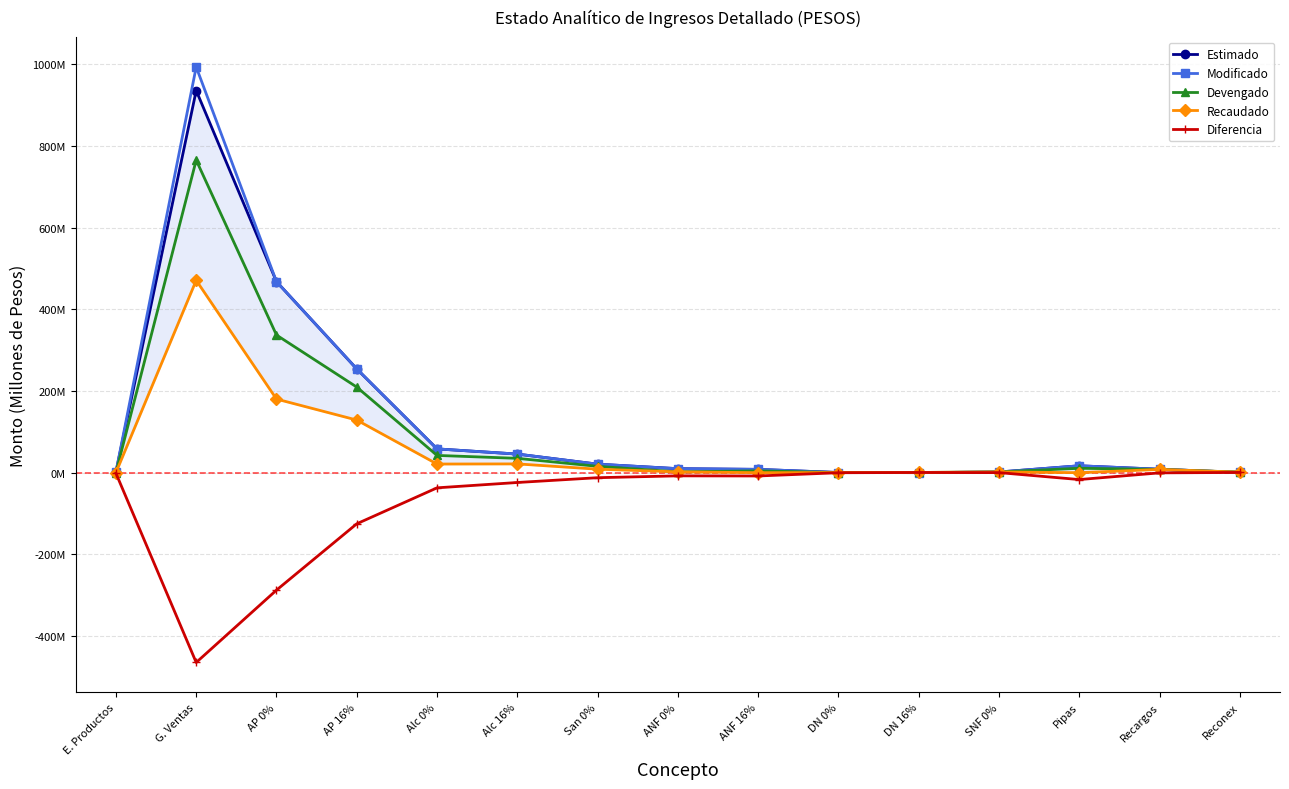

True or false: Diferencia has more than 2 points higher than both neighbors.

False